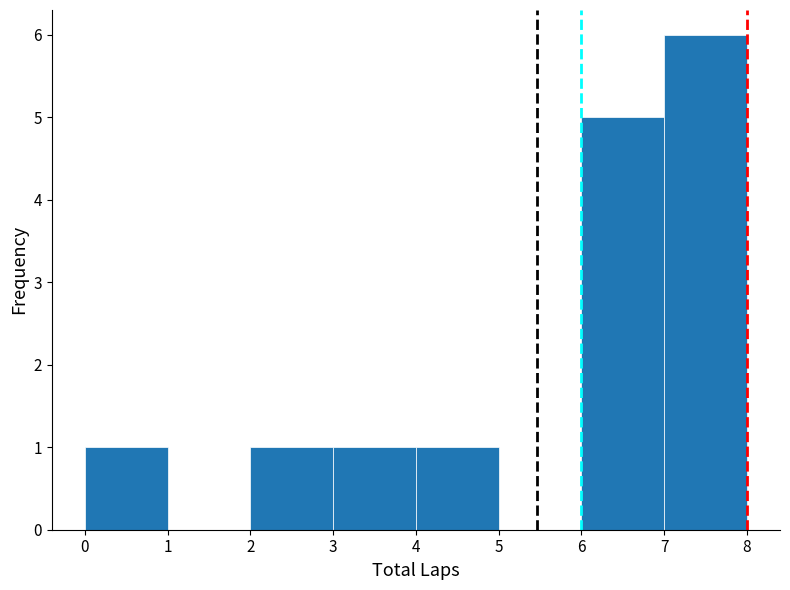

What is the height of the bar covering 4 to 5 on the x-axis? The values are not printed on the chart, so give them approximately, as read against the axis.

1